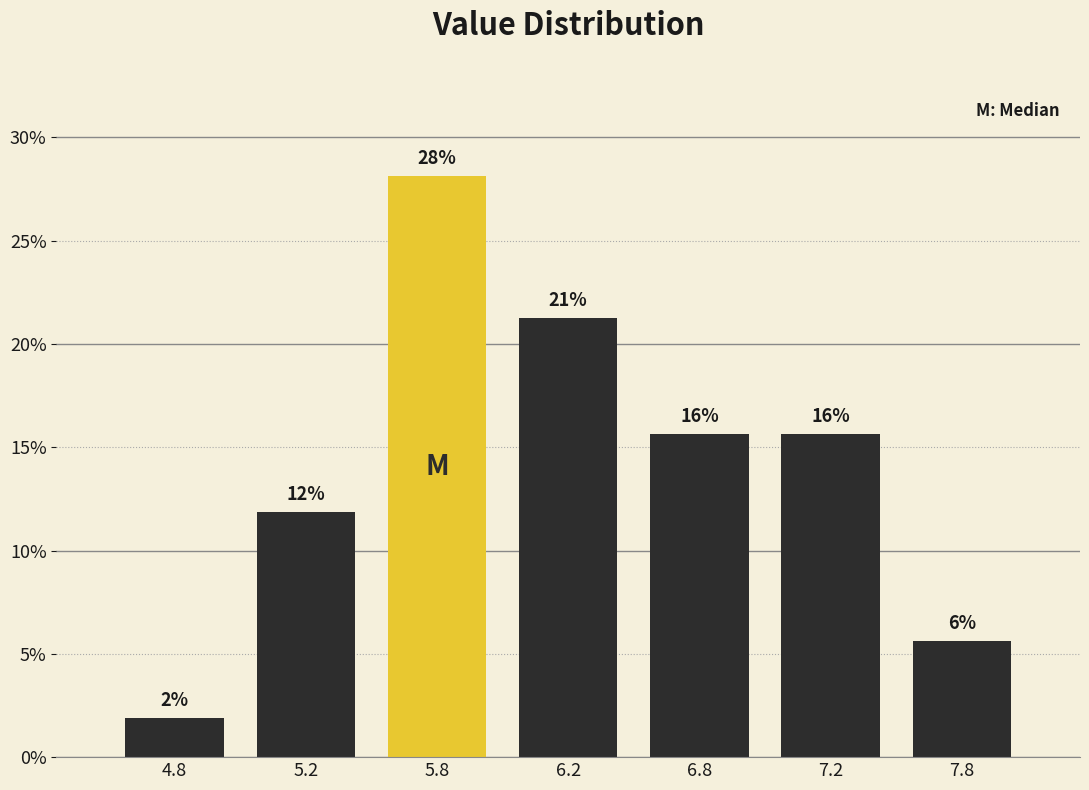

Are the bars horizontal?

No